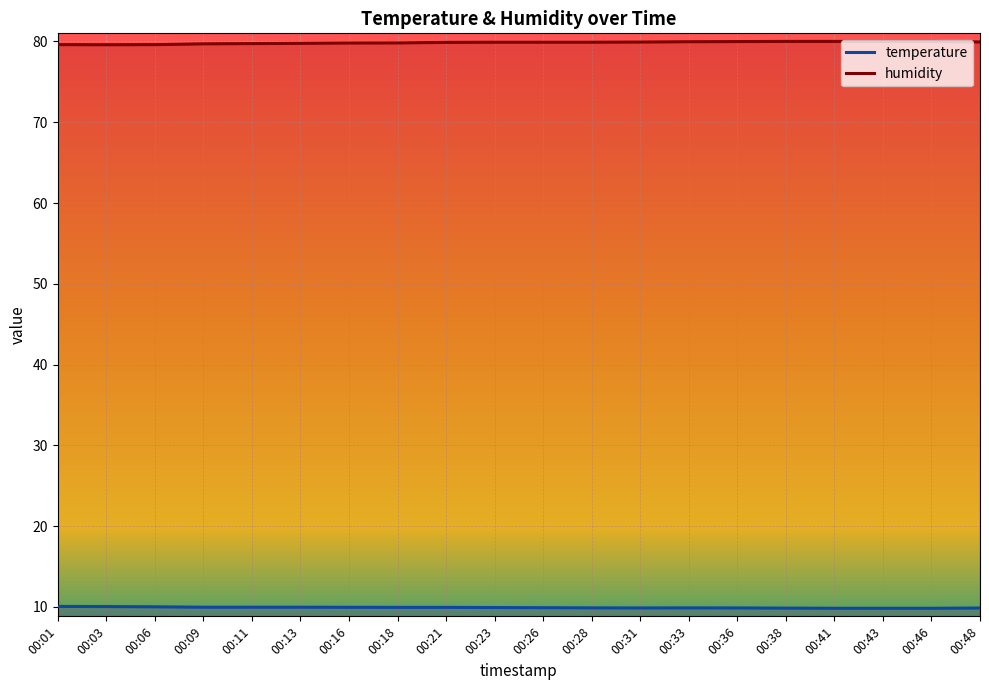

What is the sum of all humidity values?

1597.0